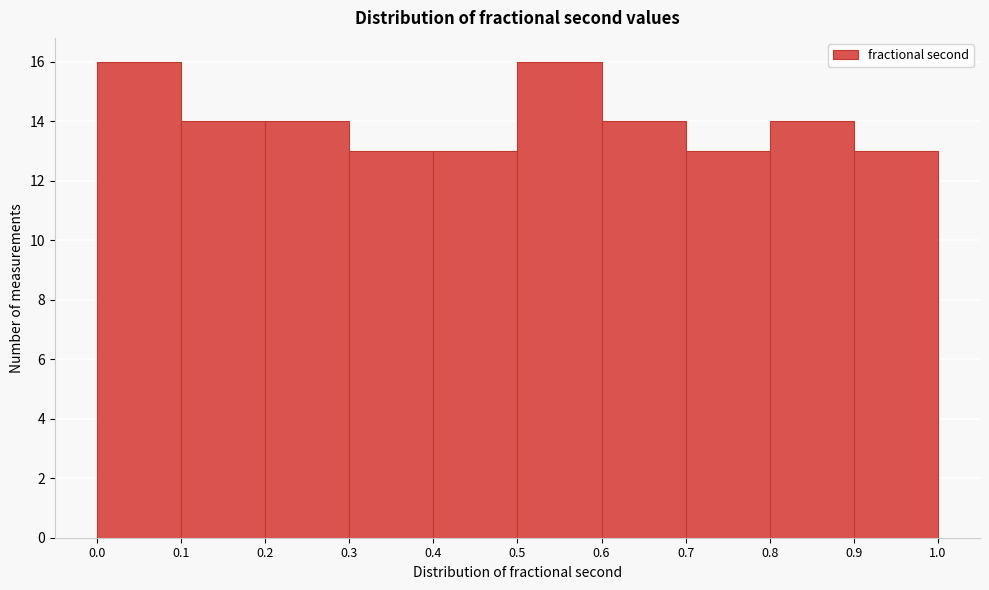

What is the height of the bar covering 0.5 to 0.6 on the x-axis? The values are not printed on the chart, so give them approximately, as read against the axis.

16